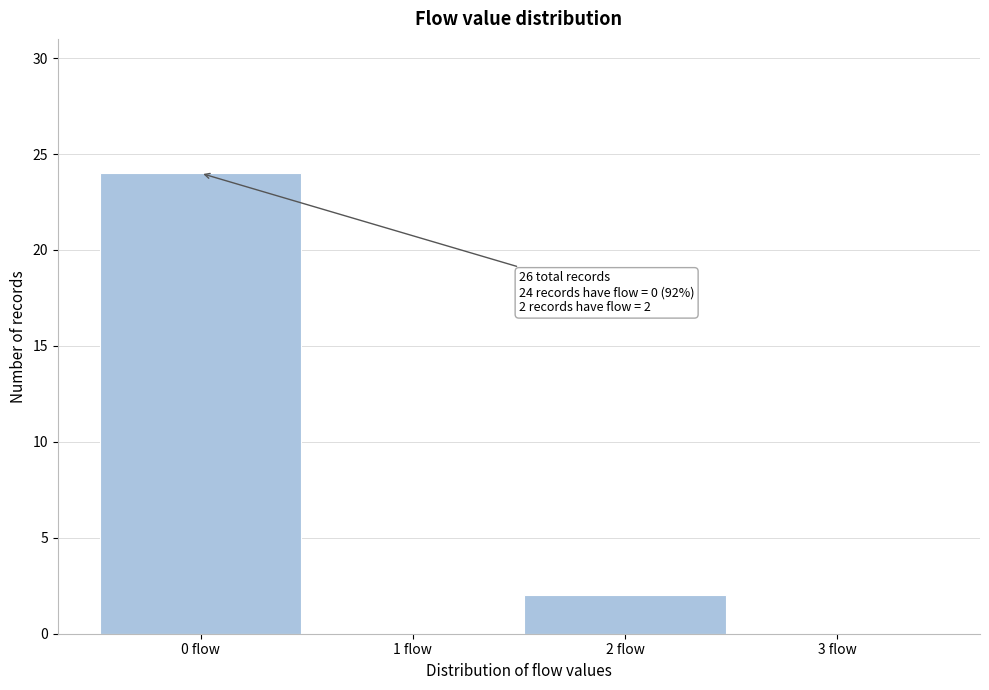

Which range on the x-axis has the tallest bar?

-0.5 to 0.5